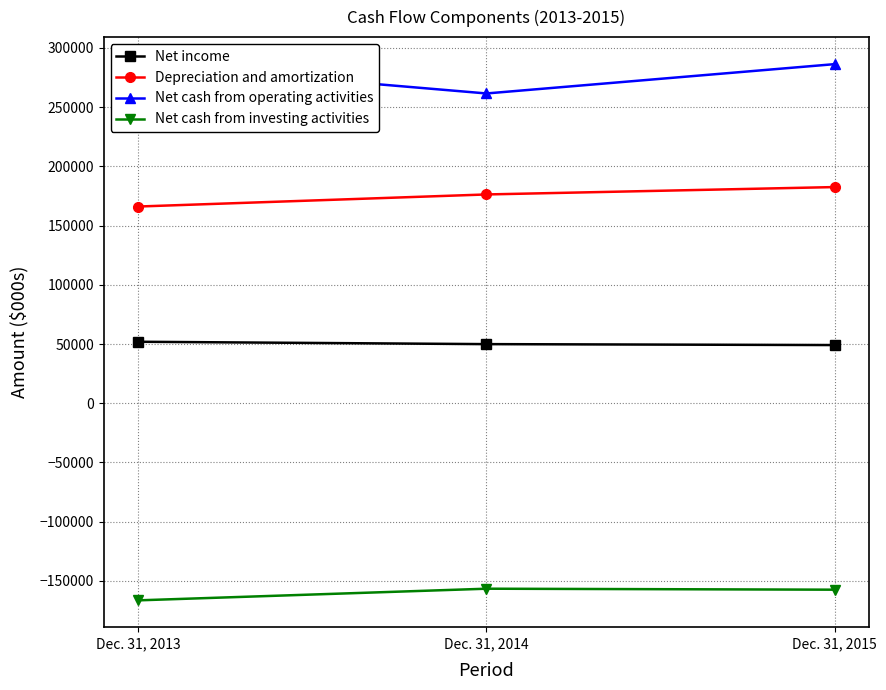

Reading left to right, transcribe all the data shown in this chart.

Net income: 51920	49919	49133
Depreciation and amortization: 166086	176275	182503
Net cash from operating activities: 286461	261532	286274
Net cash from investing activities: -166376	-156546	-157377